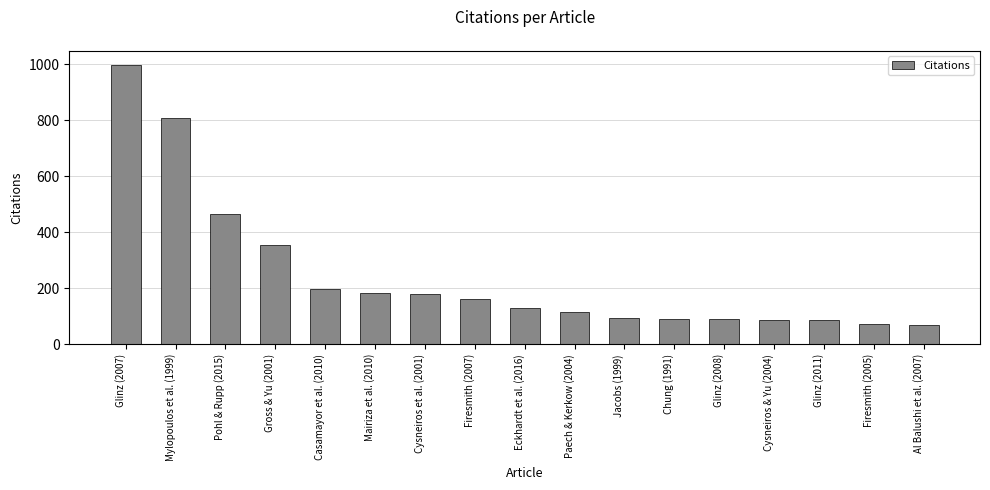

Approximately how many times larger is the value at Pohl & Rupp (2015) compared to Al Balushi et al. (2007)?

6.7